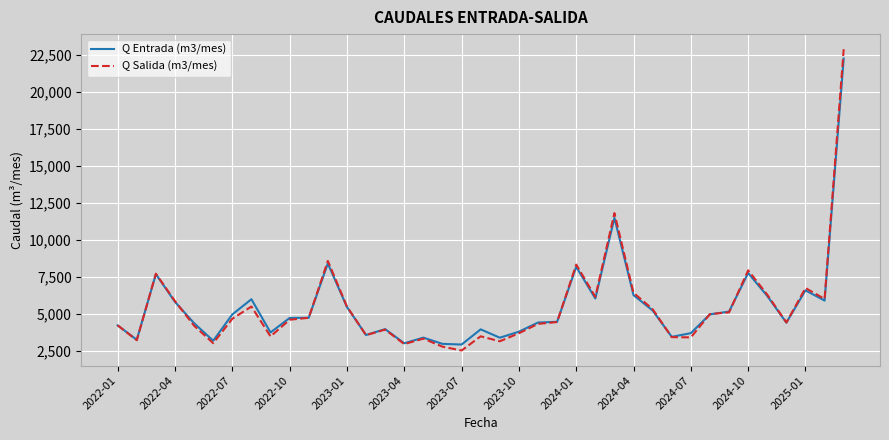

What is the highest value of the Q Salida (m3/mes) series?

22883